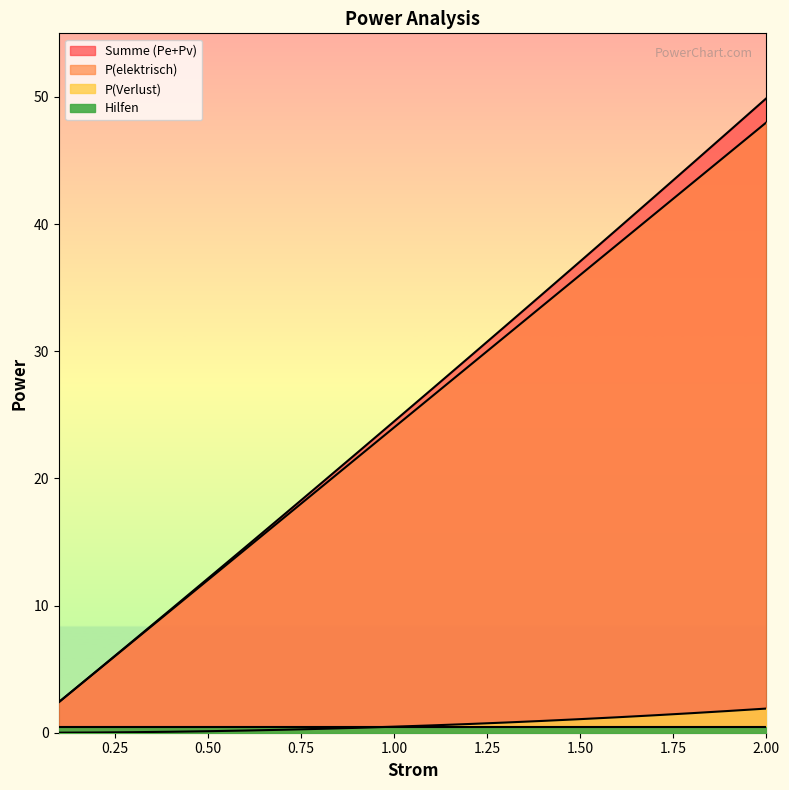

What position from the left is 1.6?

16